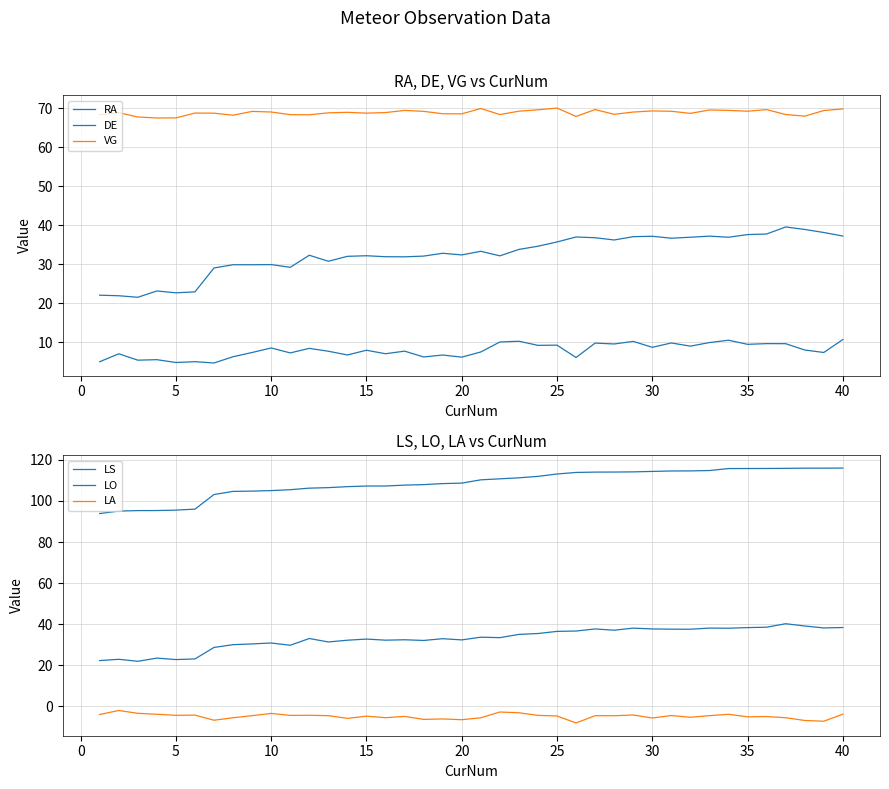

Which series has the largest range (max minus min)?

LS